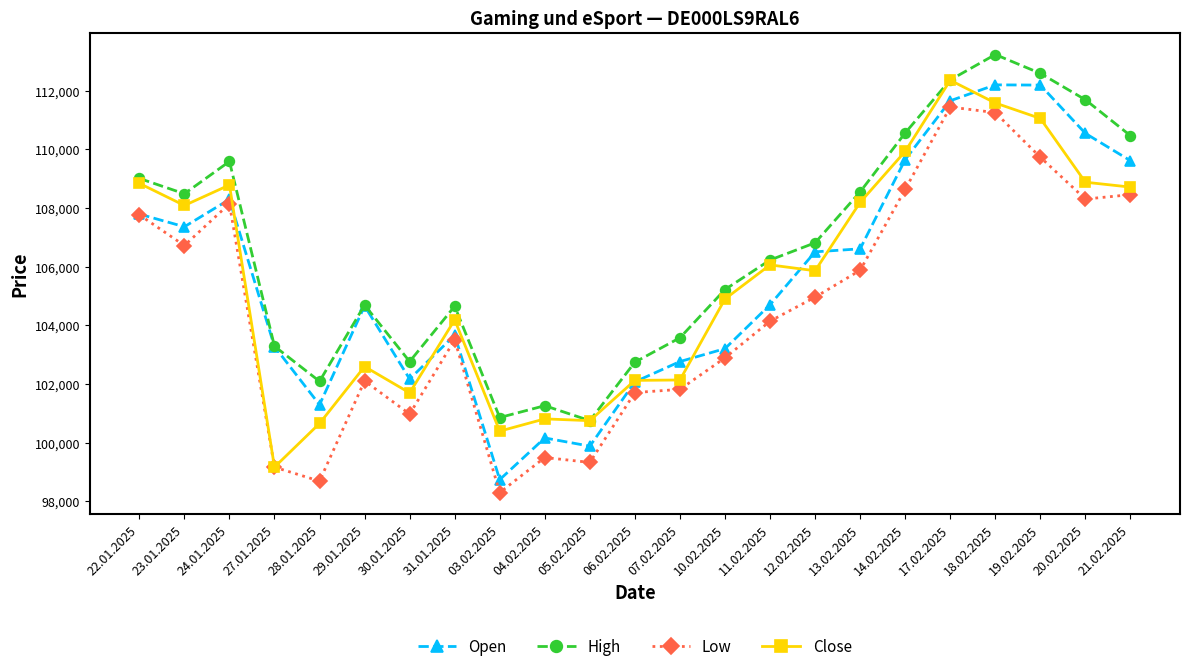

Which series changed the most between 22.01.2025 and 29.01.2025?

Close